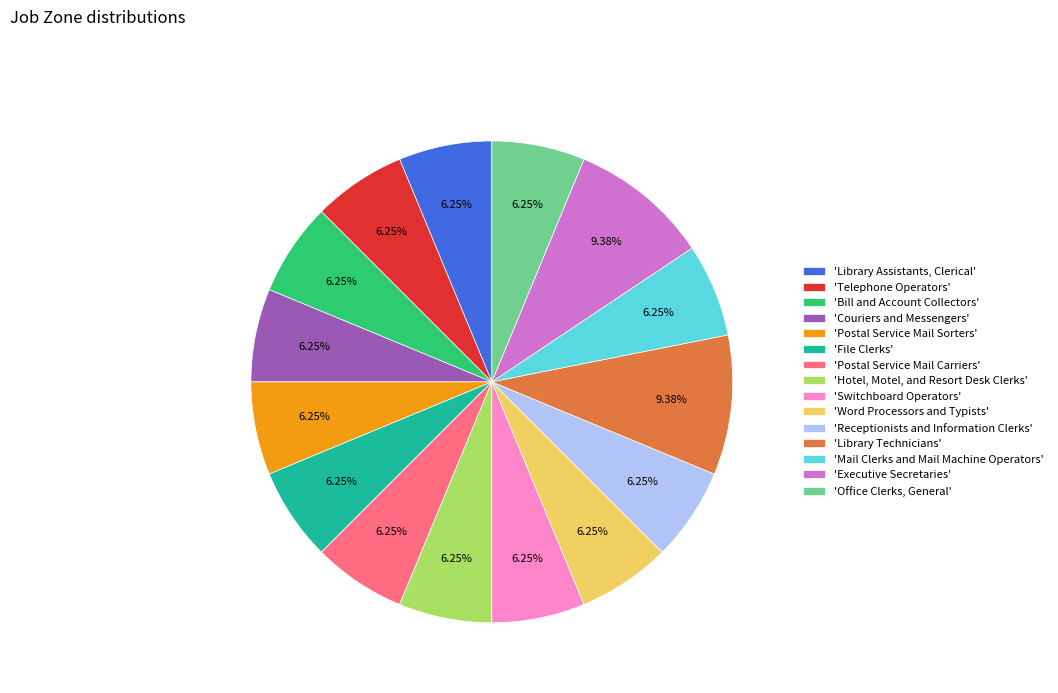

How many slices are in this pie chart?

15